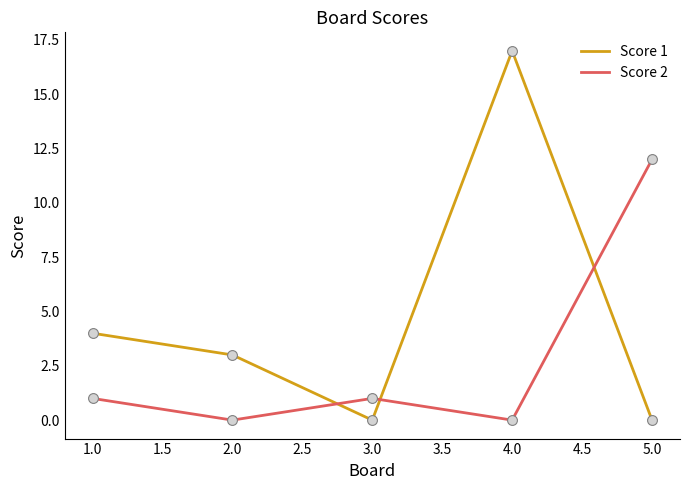

Which series has the largest range (max minus min)?

Score 1